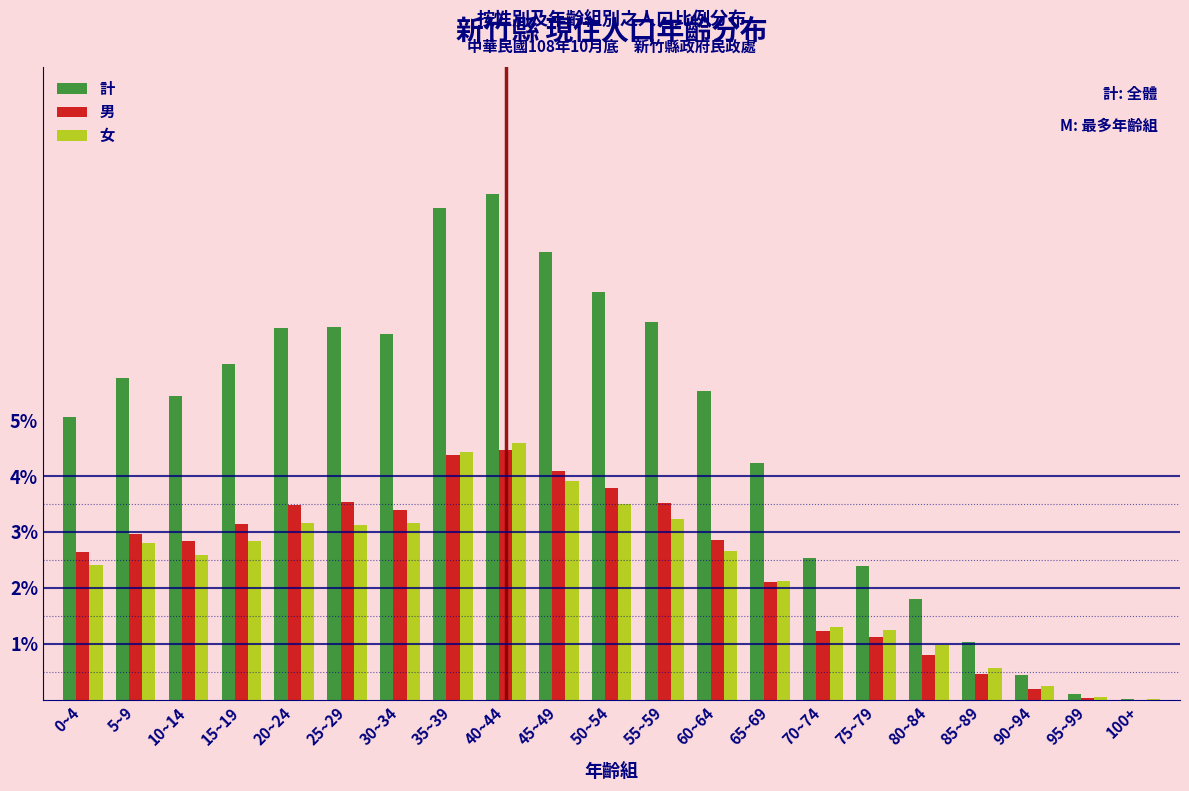

Read the 計 value at 20~24.

6.6